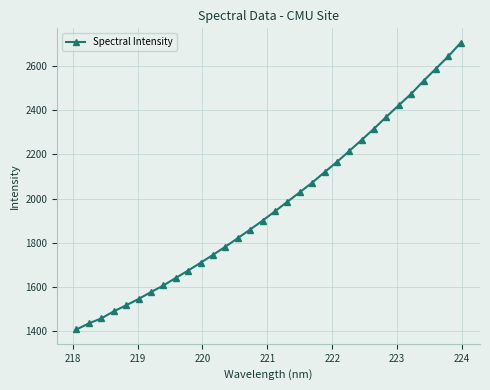

What is the value of the 17th point from the left?

1942.7